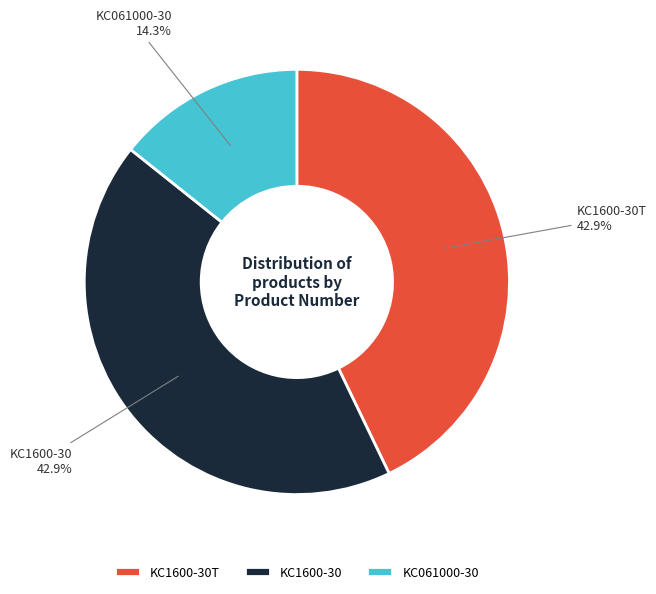

Is there any slice that represents more than half of the pie?

No